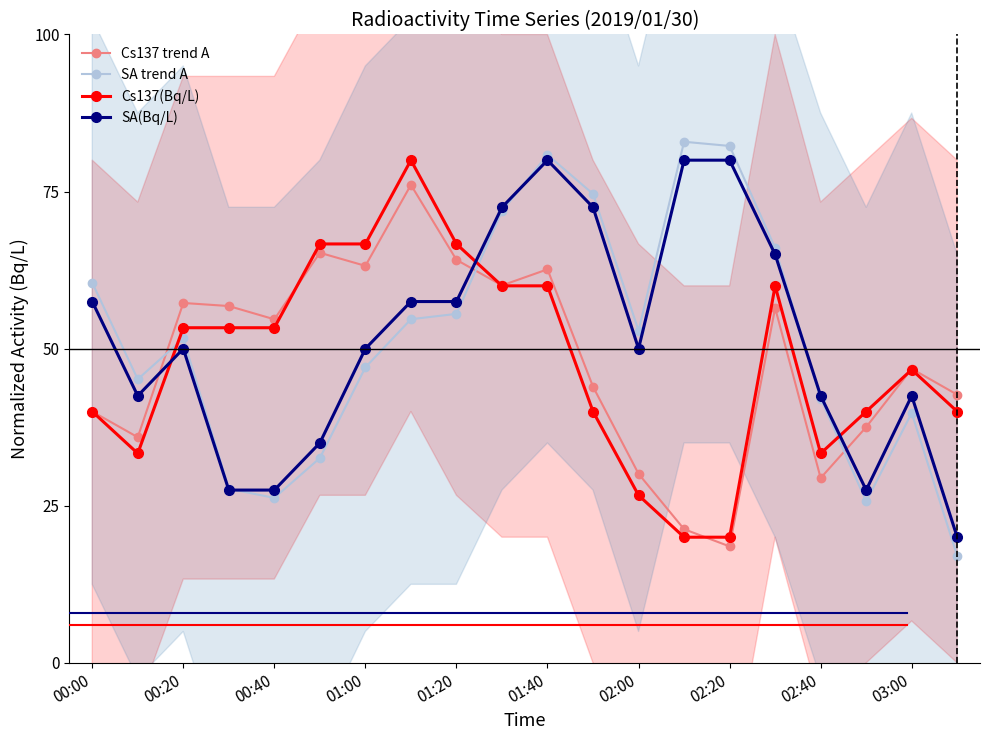

At which label does Cs137(Bq/L) first exceed 53?

00:20